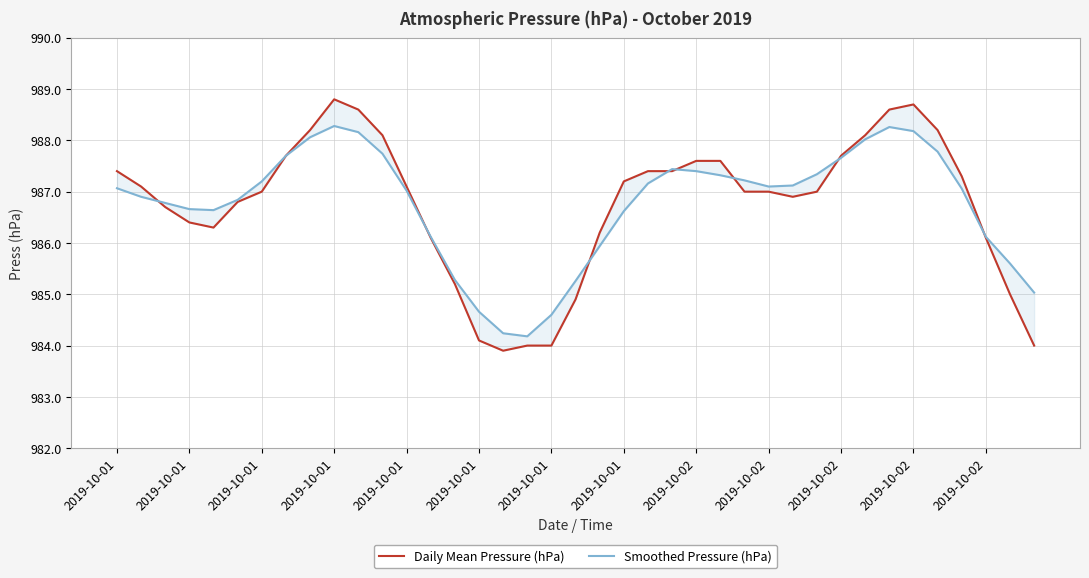

What are all the series names shown in the legend?

Daily Mean Pressure (hPa), Smoothed Pressure (hPa)